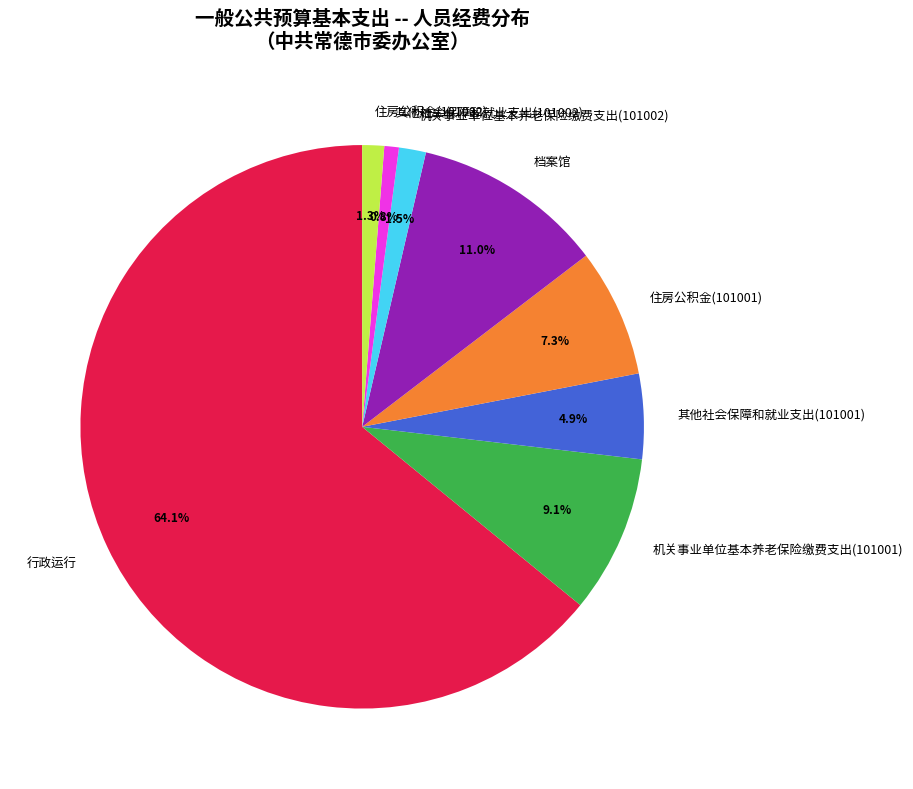

Which has a higher value, 机关事业单位基本养老保险缴费支出(101001) or 住房公积金(101001)?

机关事业单位基本养老保险缴费支出(101001)